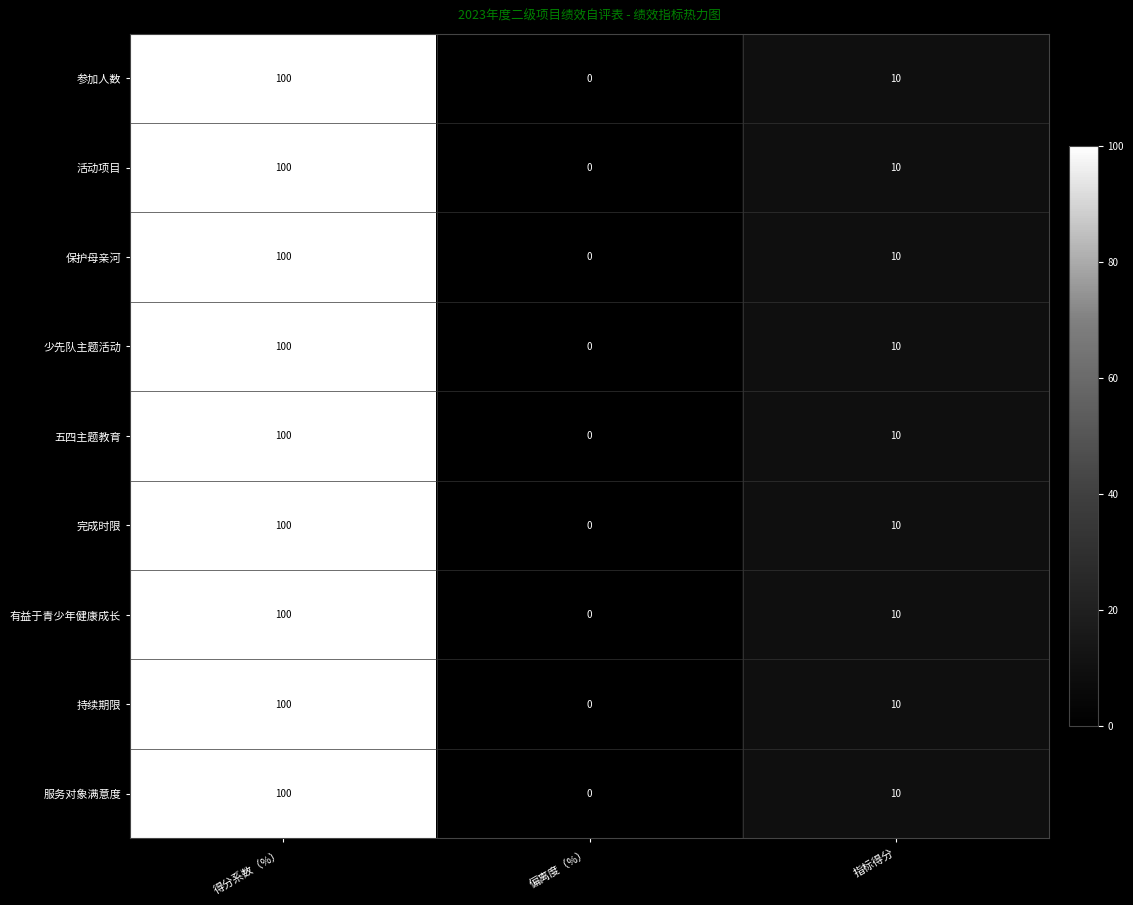

How many values in the 有益于青少年健康成长 series are below 10?

1